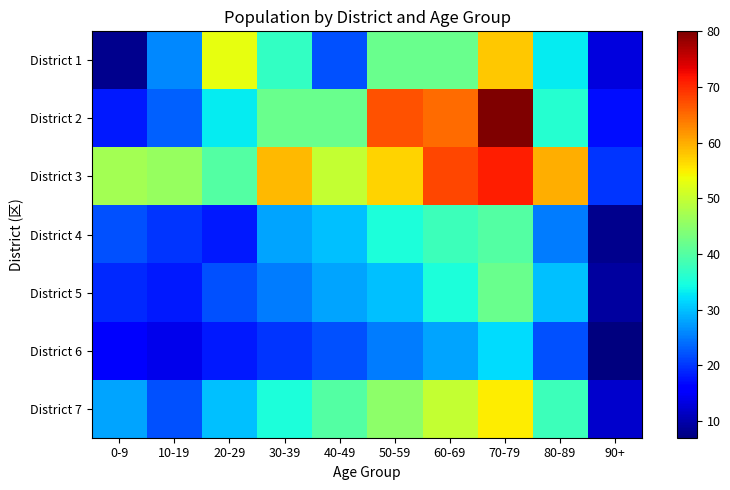

How many data points does each series have?

10